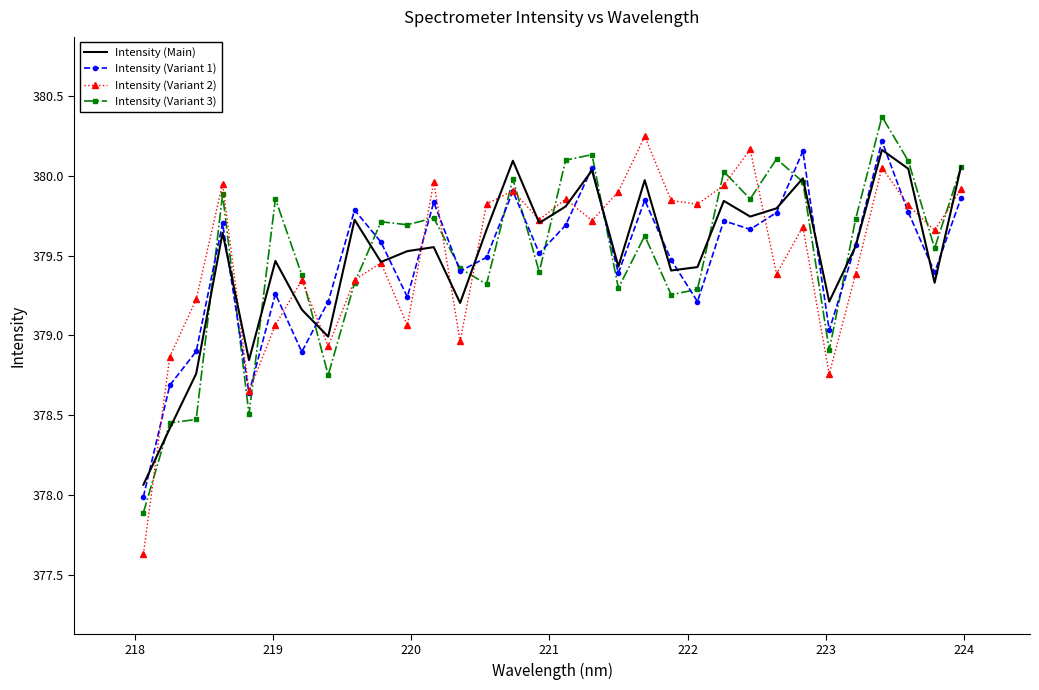

What is the minimum value shown in the chart?

377.6